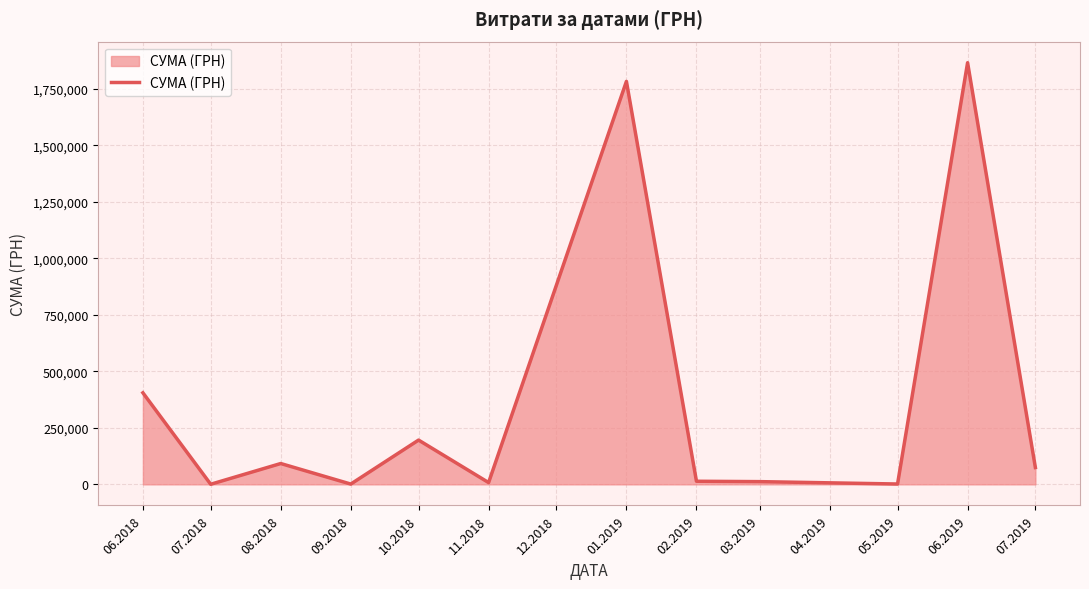

What is the greatest value displayed?

1866370.4